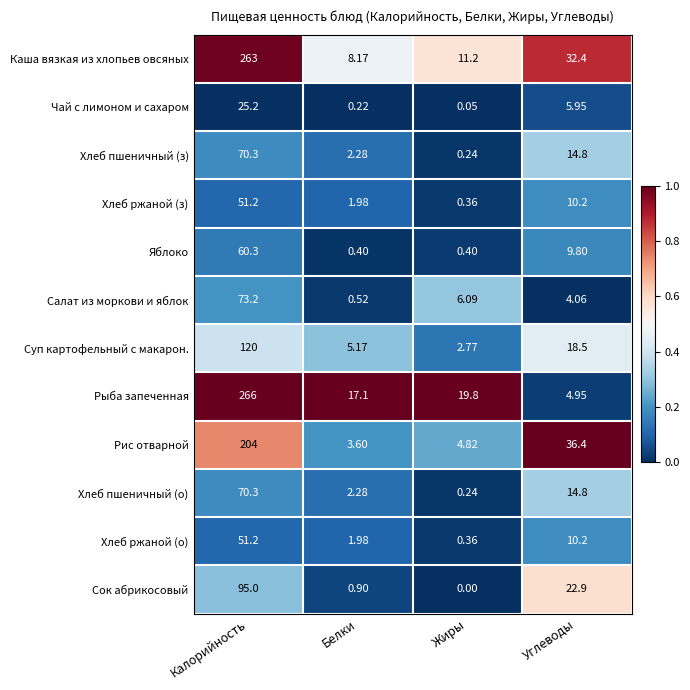

At which label does Рис отварной first exceed 36?

Калорийность